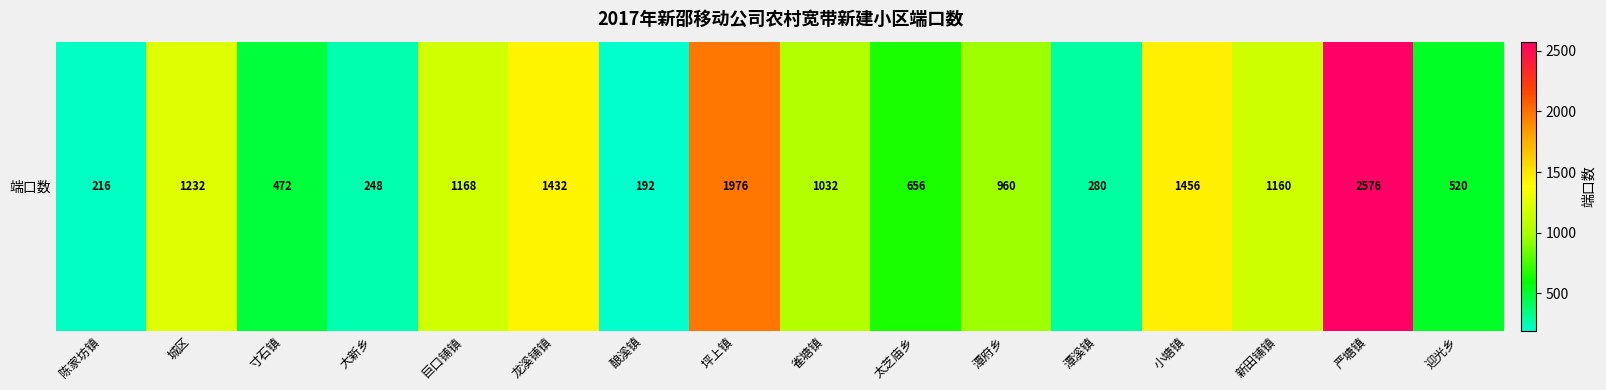

Rank the categories by value from highest to lowest.

严塘镇, 坪上镇, 小塘镇, 龙溪铺镇, 城区, 巨口铺镇, 新田铺镇, 雀塘镇, 潭府乡, 太芝庙乡, 迎光乡, 寸石镇, 潭溪镇, 大新乡, 陈家坊镇, 酿溪镇